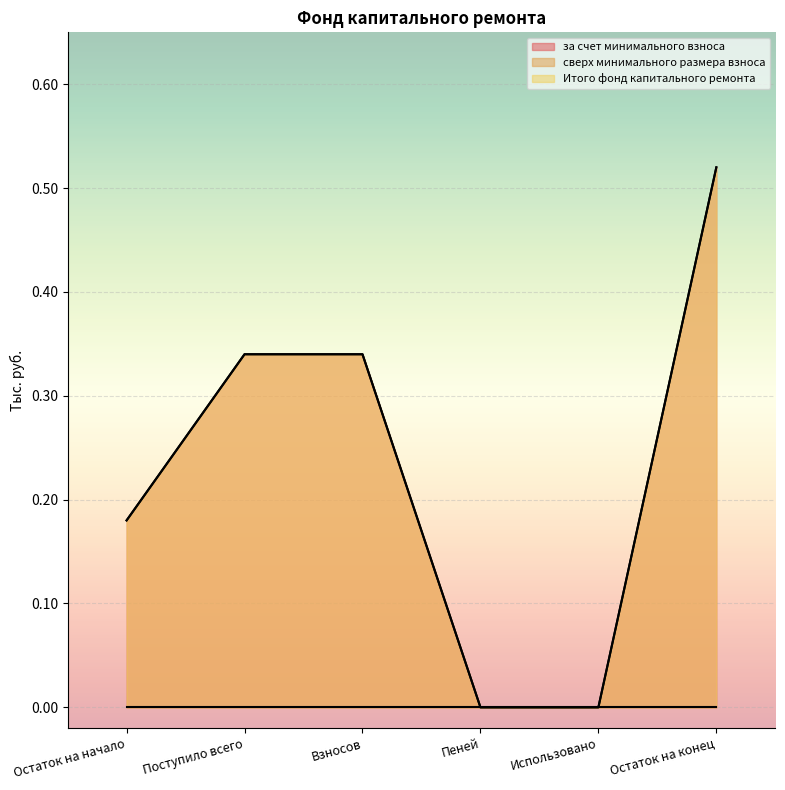

Which series has the largest range (max minus min)?

за счет минимального взноса